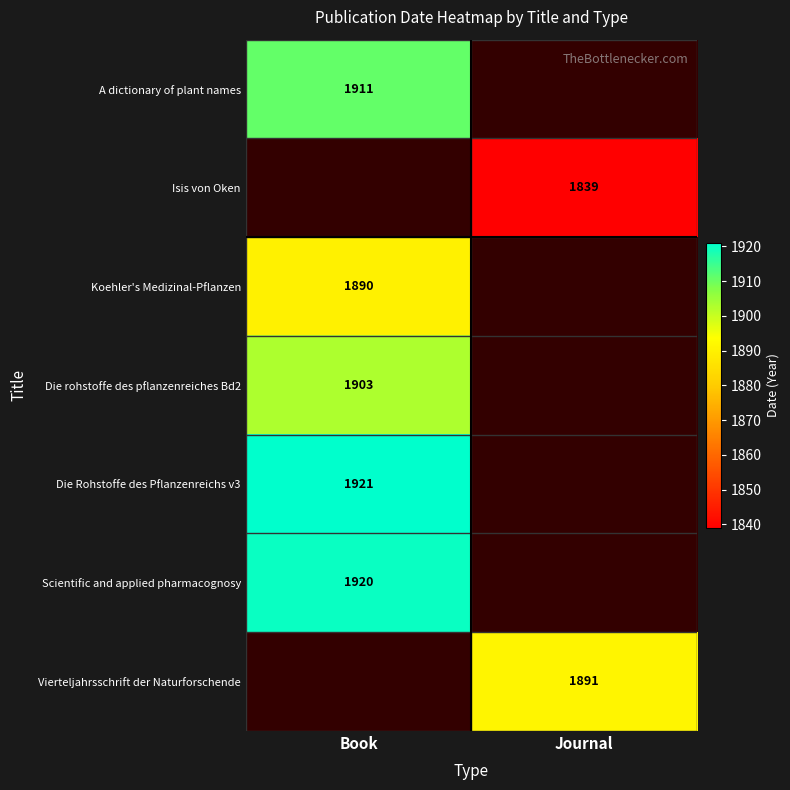

Which category has the lowest value across all series?

Journal